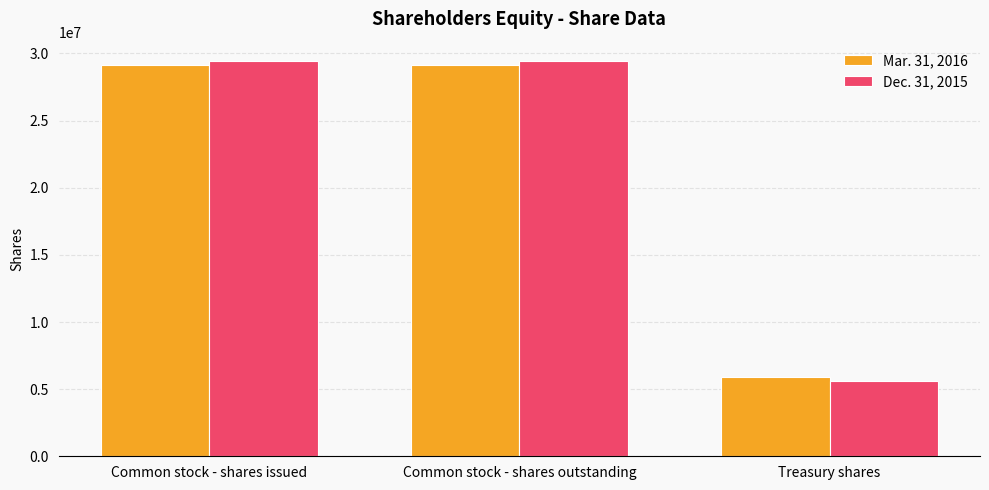

What is the sum of all Dec. 31, 2015 values?

64439325